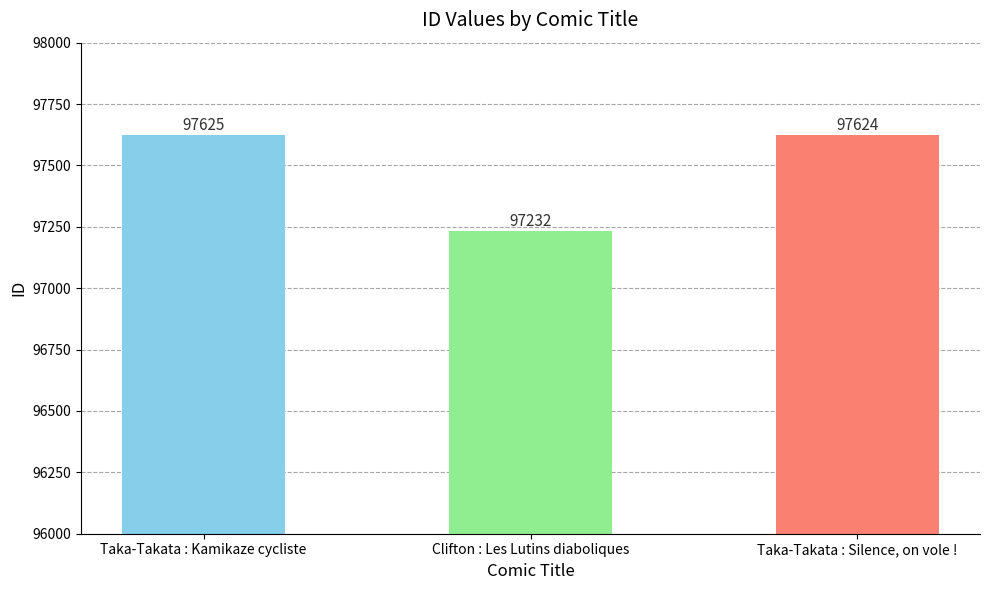

What is the approximate value at Taka-Takata : Silence, on vole !?

97624